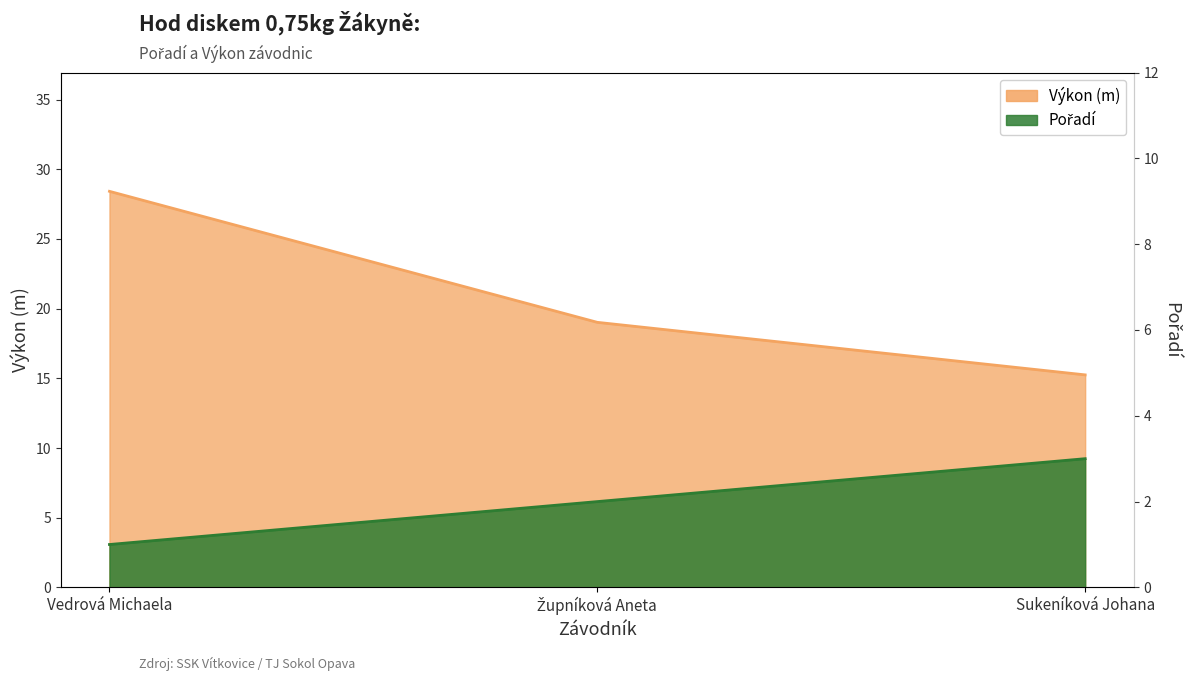

List the series in order of their peak value, lowest first.

Pořadí, Výkon